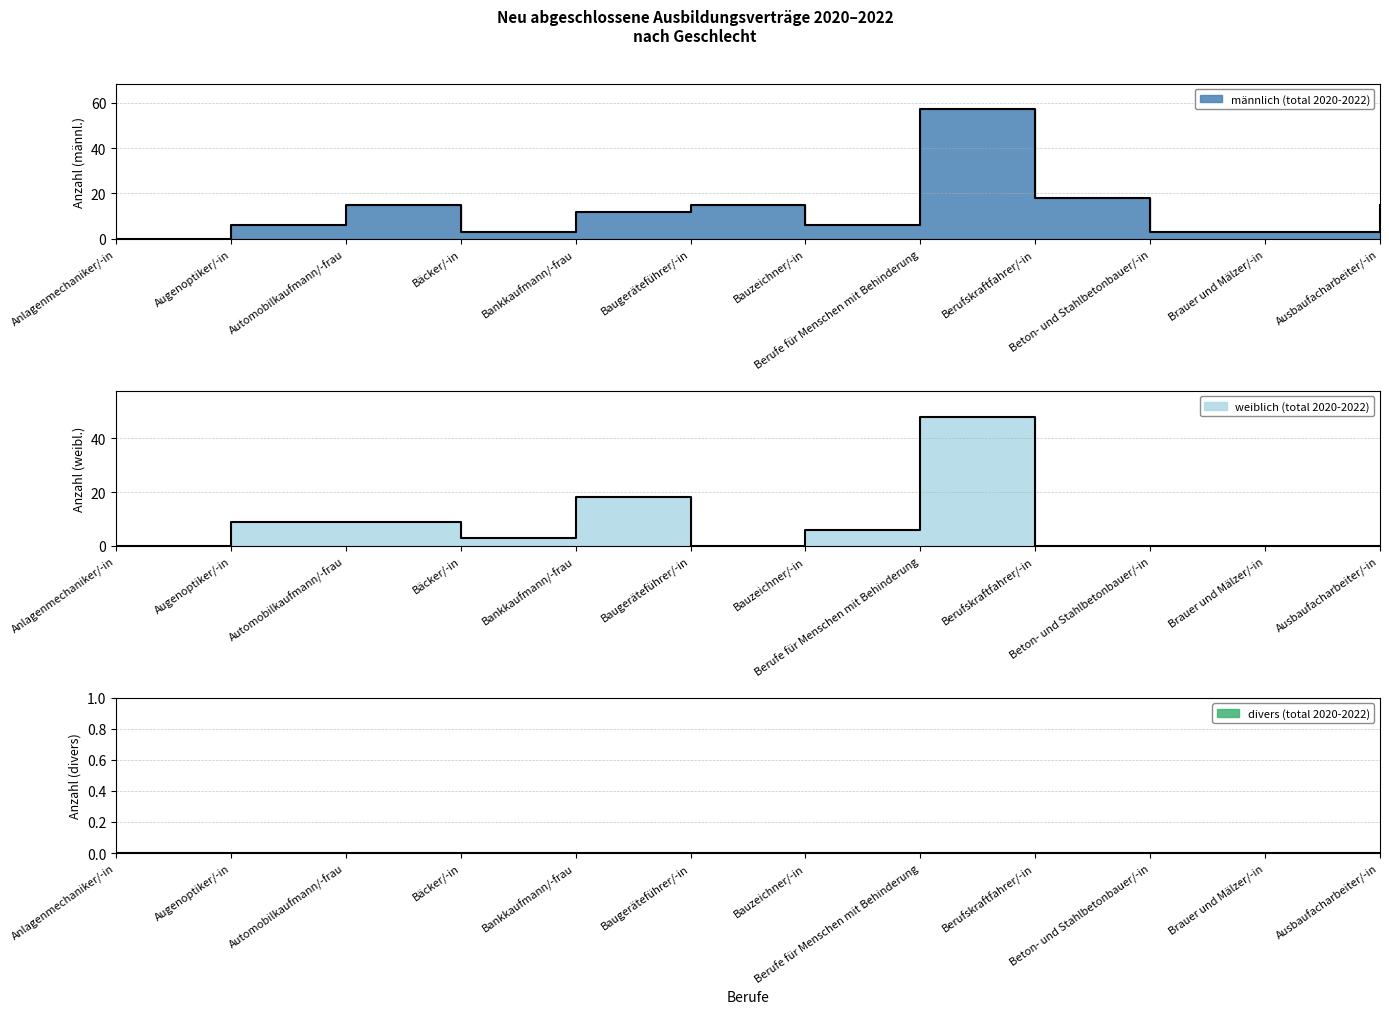

Reading right to left, transcribe all the data shown in this chart.

männlich (total 2020-2022): 15	3	3	18	57	6	15	12	3	15	6	0
weiblich (total 2020-2022): 0	0	0	0	48	6	0	18	3	9	9	0